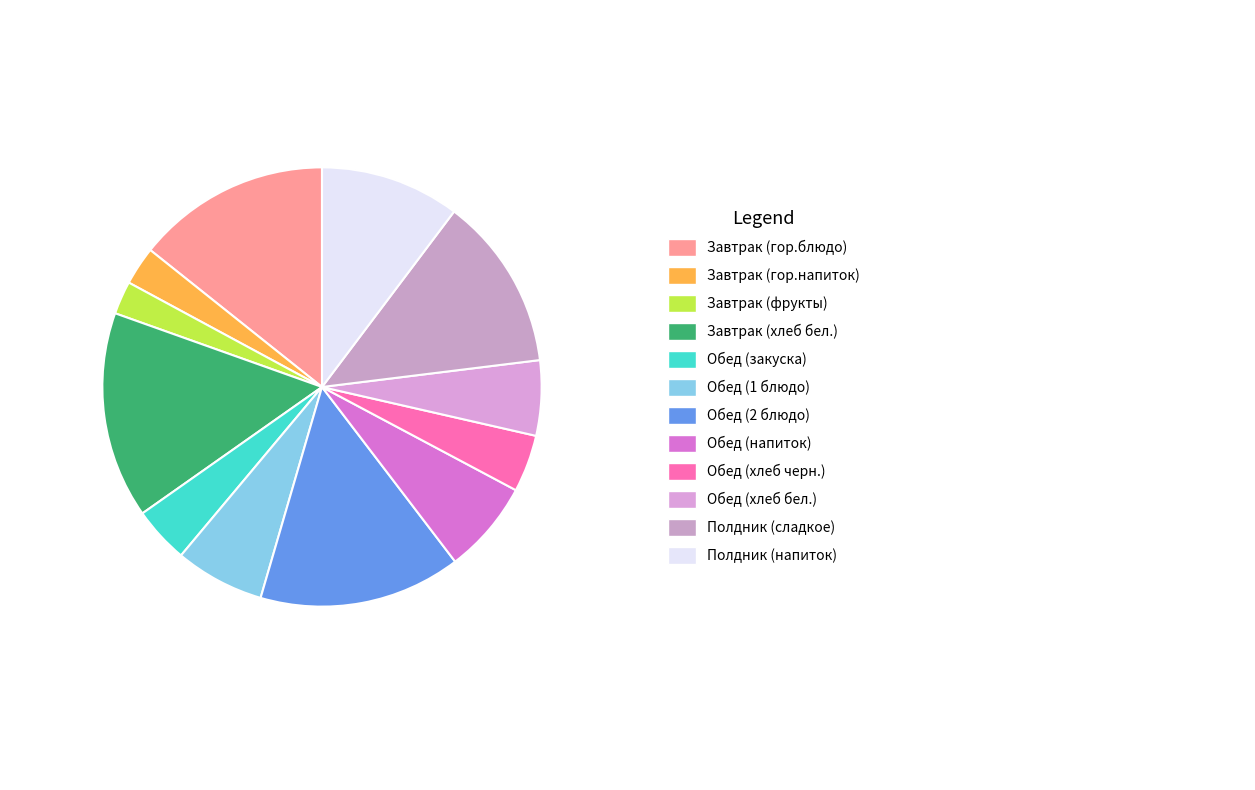

The Обед (хлеб черн.) slice represents 4% of the pie. True or false?

True